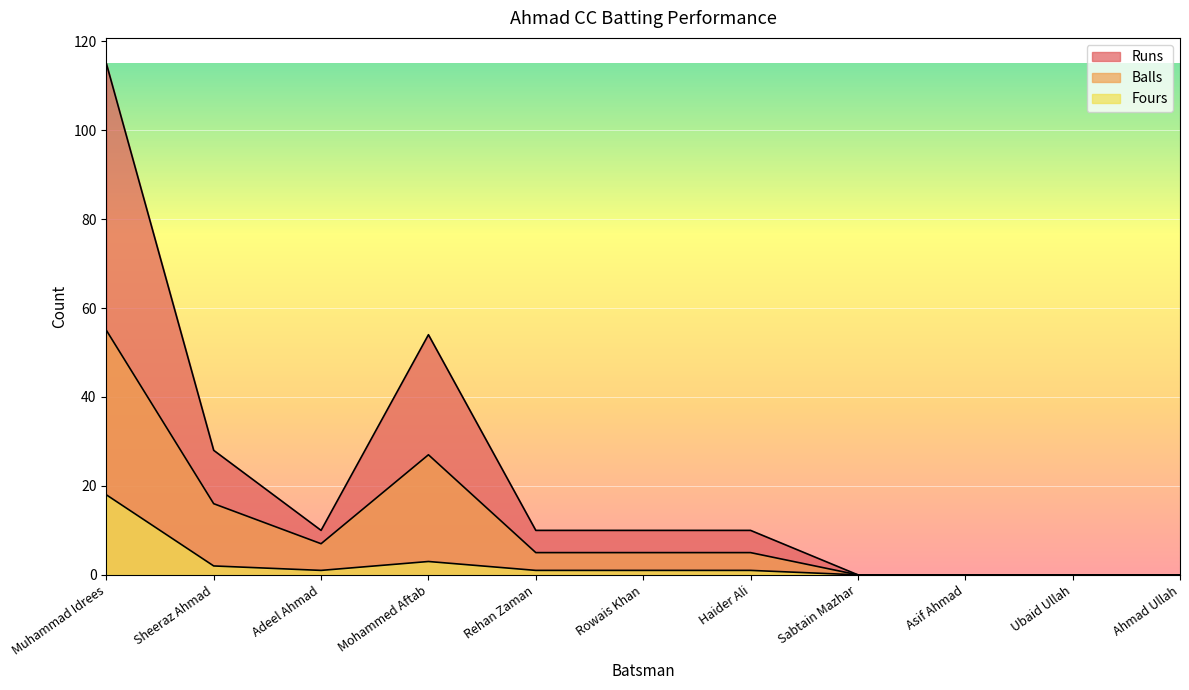

True or false: Runs has a value of 28 at Sheeraz Ahmad.

True